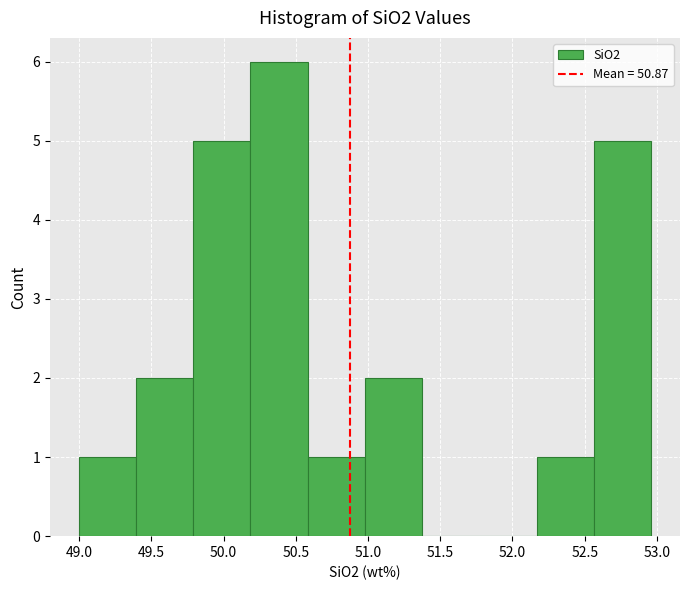

How tall is the bar that spans 50.20 to 50.60 on the x-axis? Neither the bar edges nor the heights are printed on the chart, so give them approximately, as read against the axes.

6